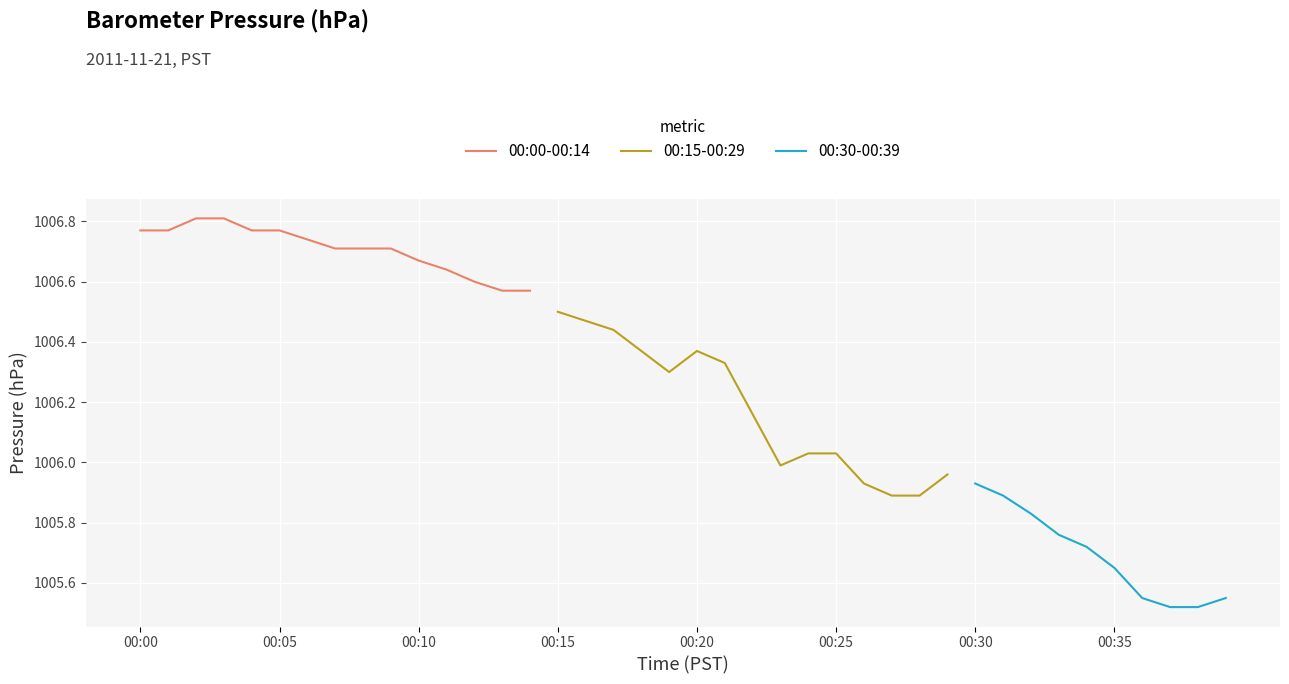

What are all the series names shown in the legend?

00:00-00:14, 00:15-00:29, 00:30-00:39